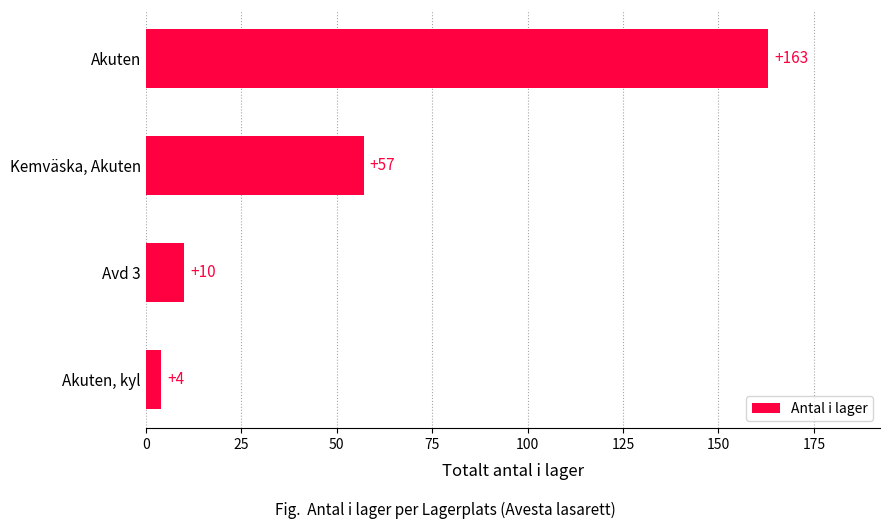

Which has a higher value, Akuten or Akuten, kyl?

Akuten